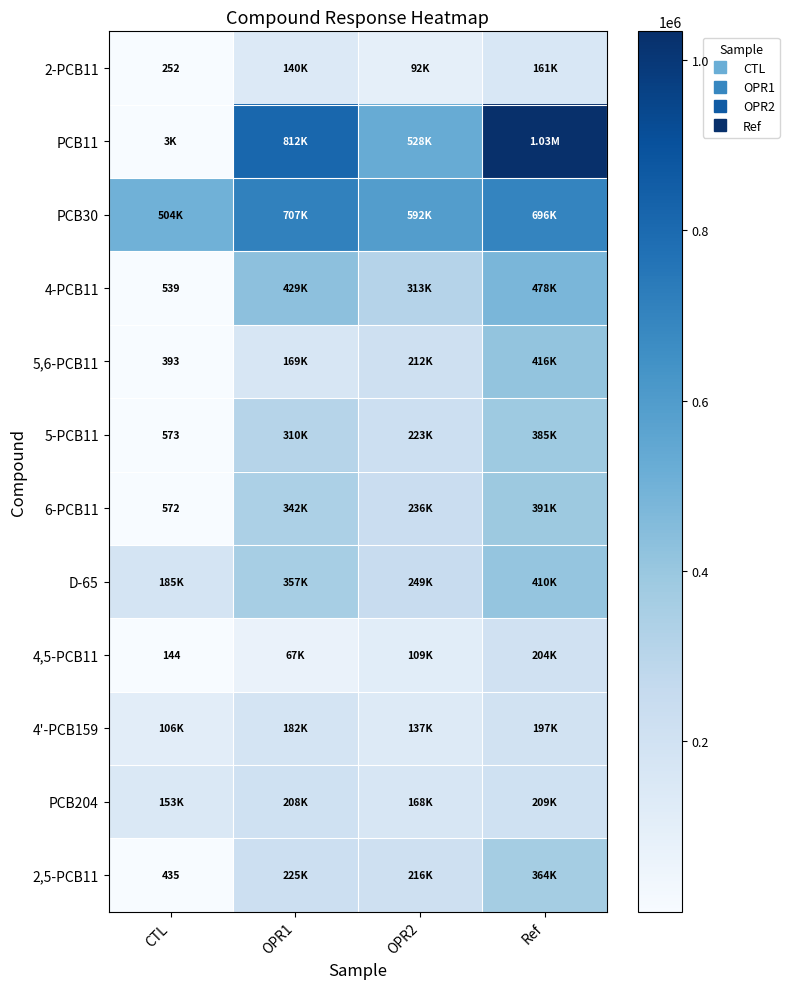

What is the maximum value shown in the chart?

1033231